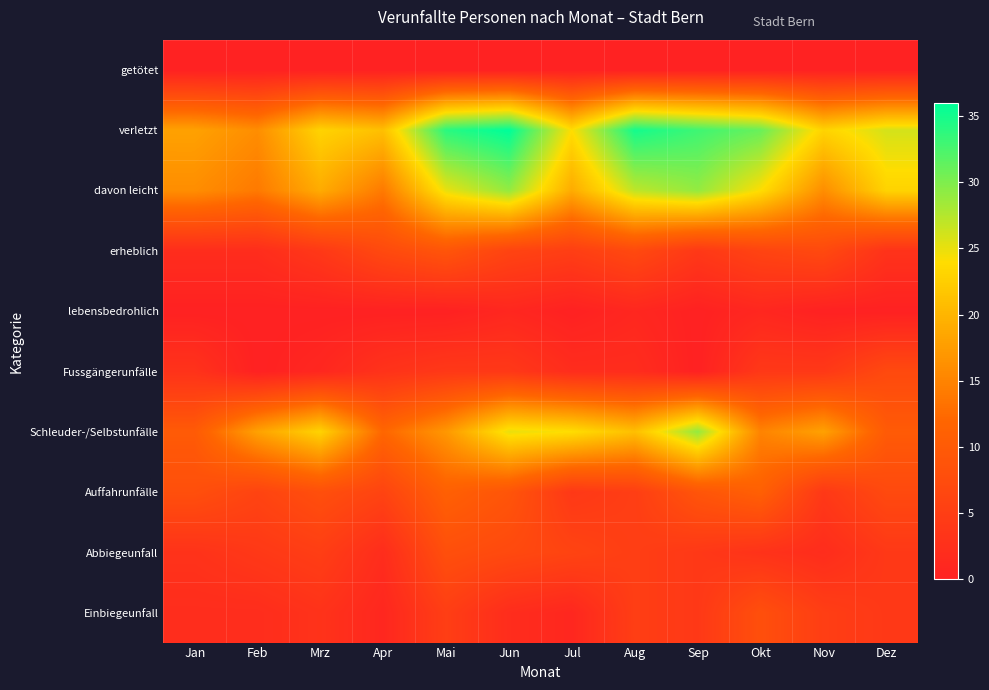

Reading right to left, transcribe all the data shown in this chart.

getötet: Dez=0	Nov=0	Okt=0	Sep=0	Aug=0	Jul=0	Jun=0	Mai=0	Apr=0	Mrz=0	Feb=0	Jan=0
verletzt: Dez=26	Nov=23	Okt=31	Sep=33	Aug=35	Jul=24	Jun=36	Mai=34	Apr=21	Mrz=23	Feb=16	Jan=18
davon leicht: Dez=23	Nov=16	Okt=24	Sep=29	Aug=27	Jul=19	Jun=29	Mai=25	Apr=14	Mrz=19	Feb=14	Jan=16
erheblich: Dez=3	Nov=7	Okt=6	Sep=4	Aug=7	Jul=5	Jun=6	Mai=9	Apr=7	Mrz=4	Feb=2	Jan=2
lebensbedrohlich: Dez=0	Nov=0	Okt=1	Sep=0	Aug=1	Jul=0	Jun=1	Mai=0	Apr=0	Mrz=0	Feb=0	Jan=0
Fussgängerunfälle: Dez=7	Nov=4	Okt=4	Sep=0	Aug=2	Jul=2	Jun=4	Mai=4	Apr=3	Mrz=1	Feb=0	Jan=3
Schleuder-/Selbstunfälle: Dez=10	Nov=18	Okt=15	Sep=29	Aug=21	Jul=24	Jun=25	Mai=17	Apr=12	Mrz=23	Feb=18	Jan=10
Auffahrunfälle: Dez=7	Nov=4	Okt=11	Sep=9	Aug=5	Jul=4	Jun=9	Mai=11	Apr=6	Mrz=8	Feb=6	Jan=8
Abbiegeunfall: Dez=4	Nov=2	Okt=3	Sep=4	Aug=5	Jul=6	Jun=7	Mai=8	Apr=2	Mrz=5	Feb=4	Jan=3
Einbiegeunfall: Dez=4	Nov=5	Okt=8	Sep=4	Aug=5	Jul=1	Jun=2	Mai=5	Apr=1	Mrz=3	Feb=2	Jan=2